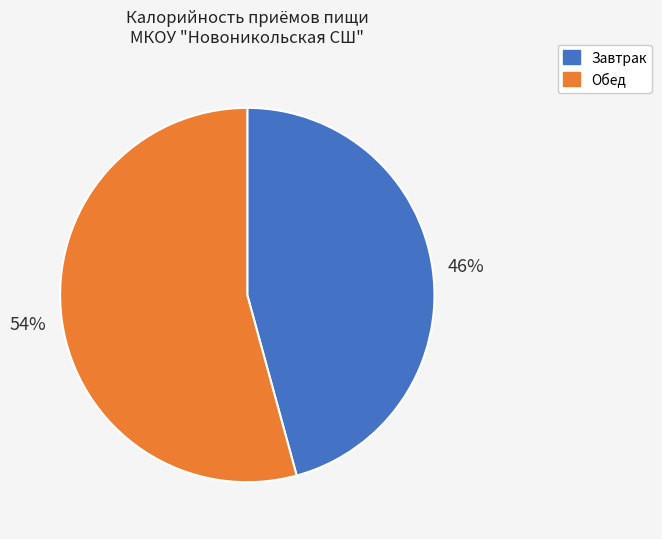

How many slices are in this pie chart?

2